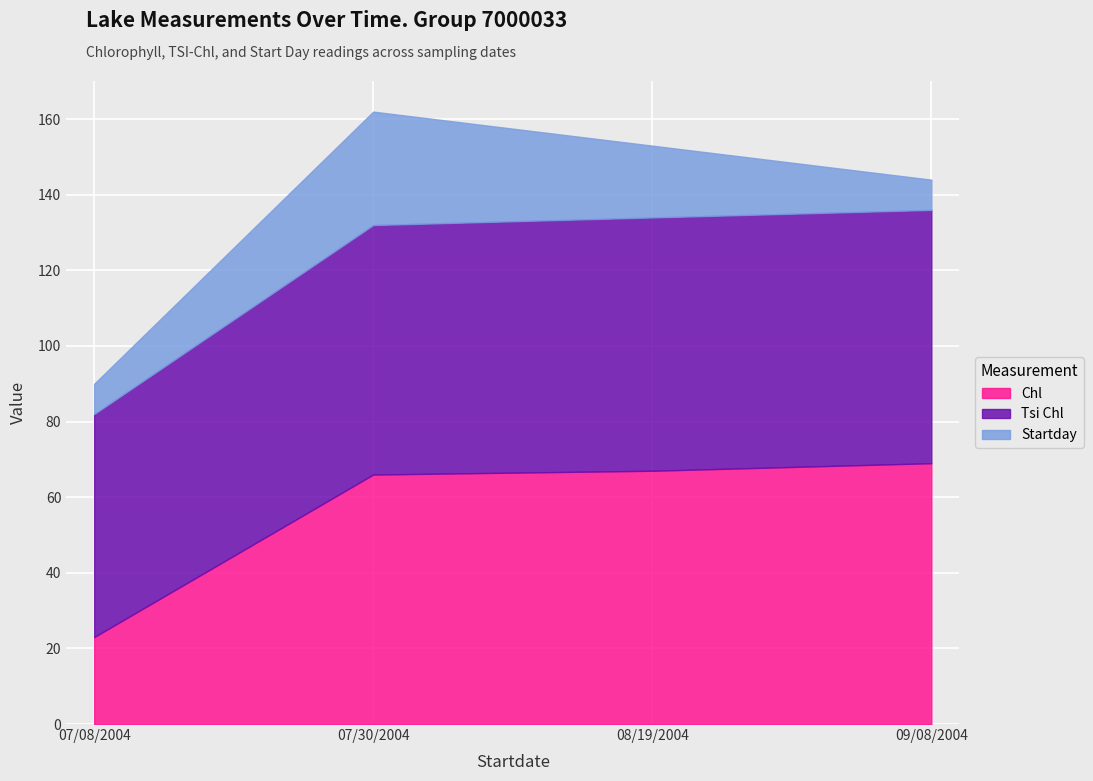

Reading left to right, extract all data points from this chart.

Chl: 23	66	67	69
Tsi Chl: 59	66	67	67
Startday: 8	30	19	8